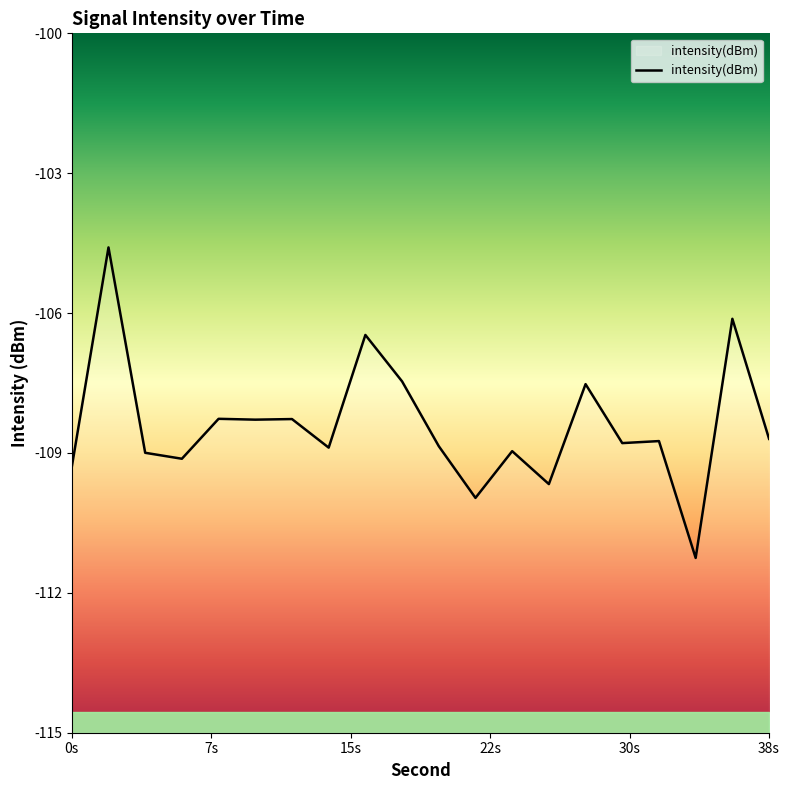

What is the change in value from 2 to 16?

-1.9